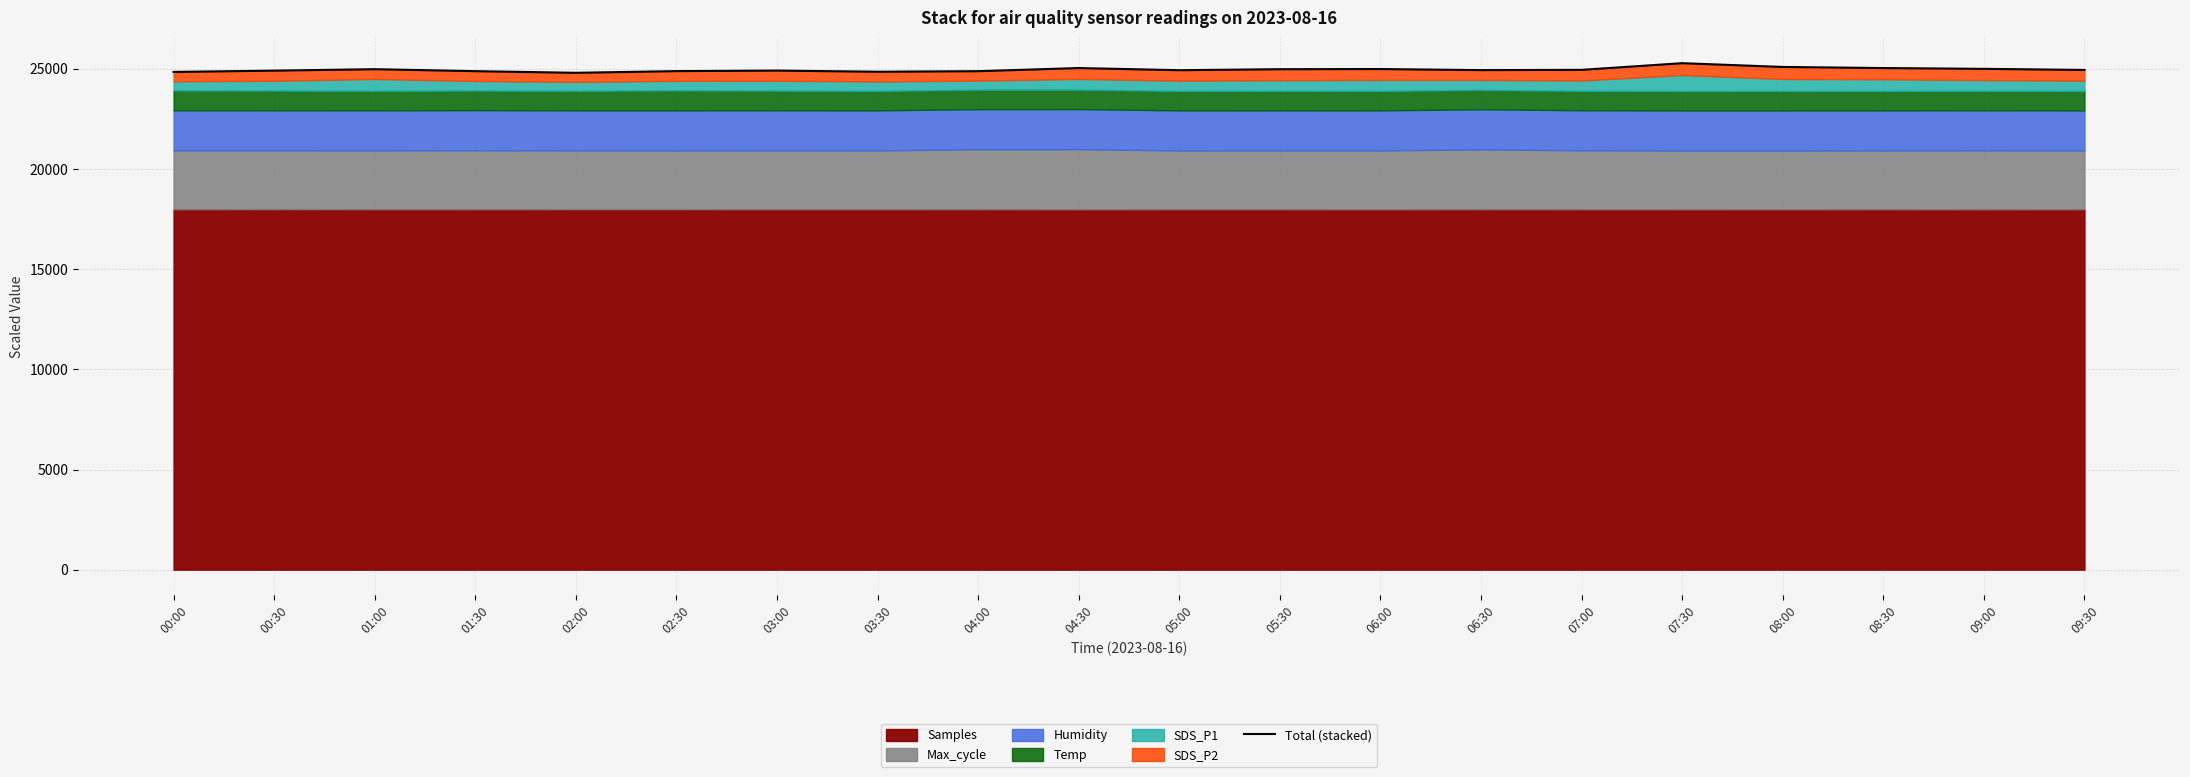

What is the difference between the second highest and minimum values?

292.2